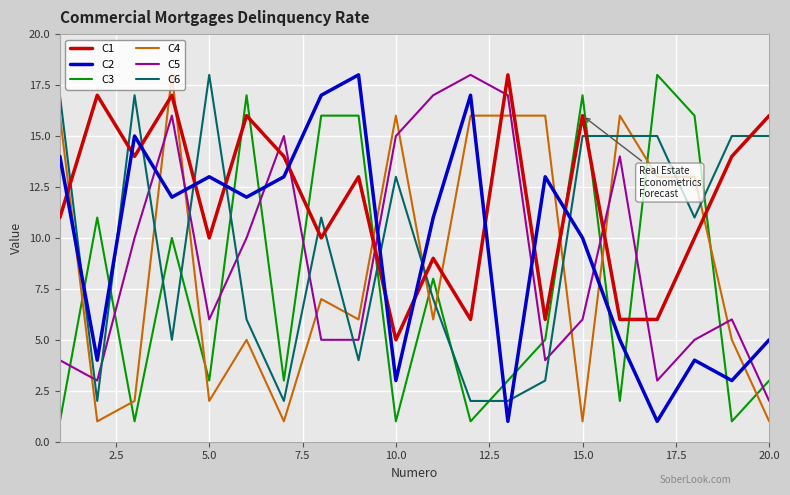

Which series has the largest total across all categories?

C1